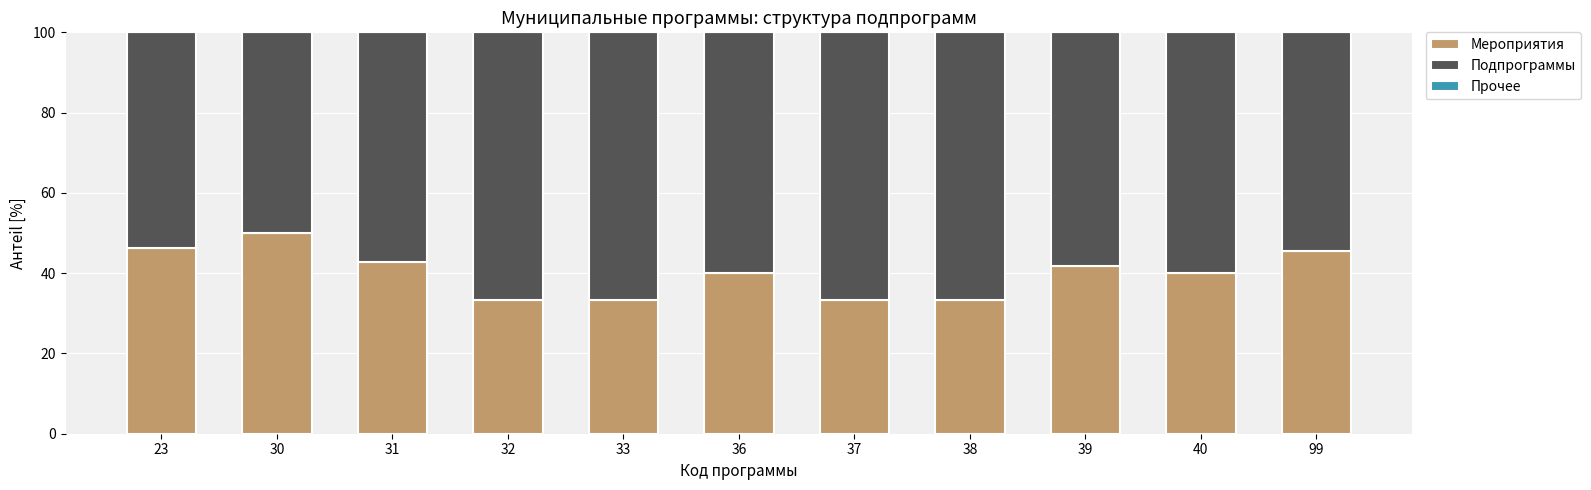

Which category has the highest value in the Мероприятия series?

30